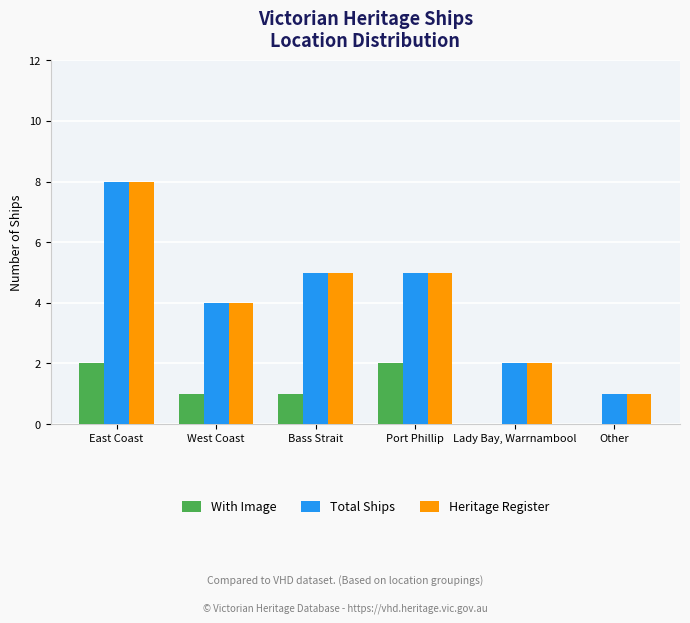

What is the spread (max minus min) of values at Lady Bay, Warrnambool?

2